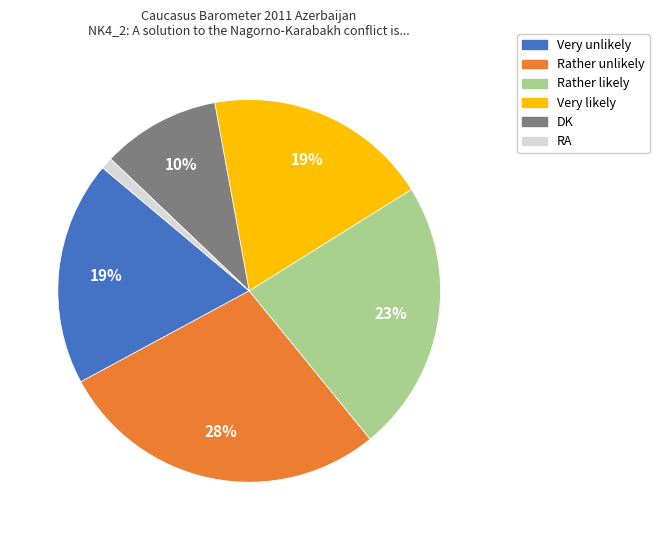

Which slice is the smallest?

RA